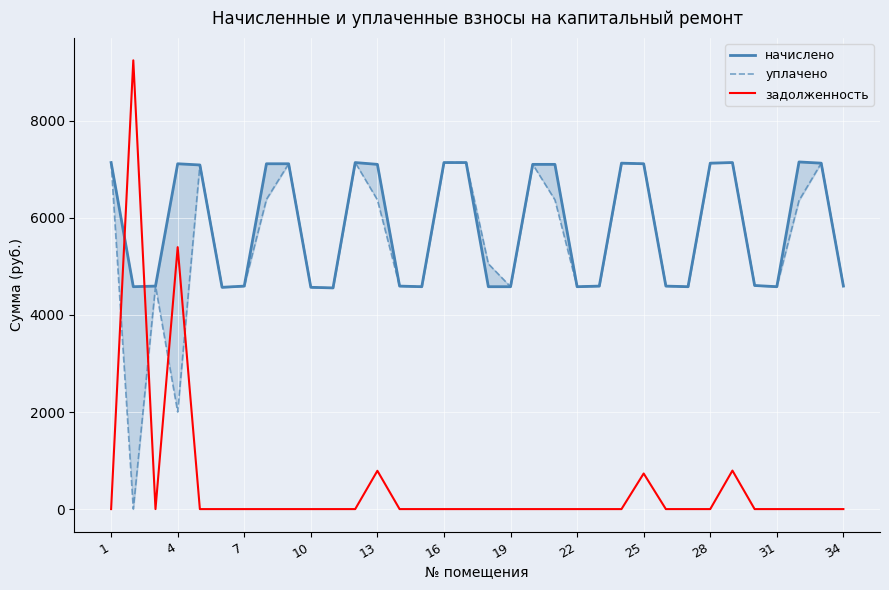

What is the sum of all начислено values?

199080.2